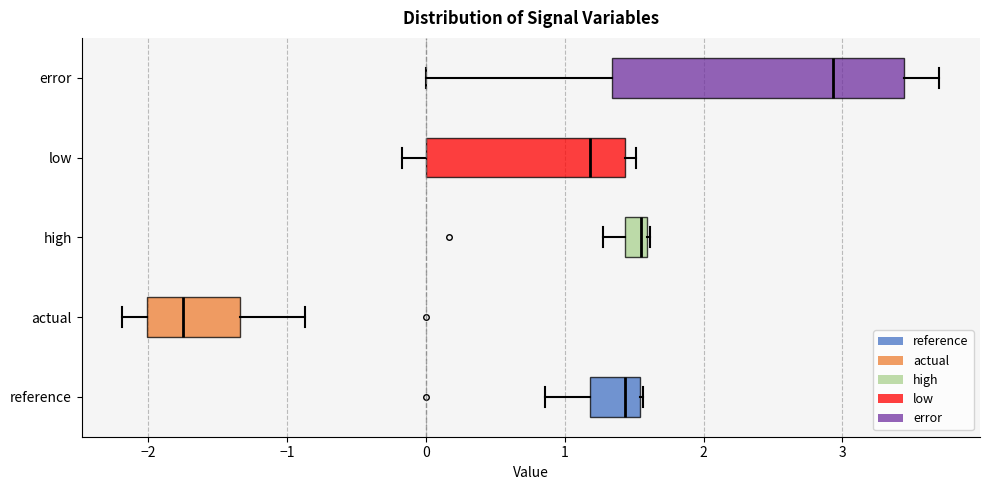

Which box's median line is the furthest to the left?

actual